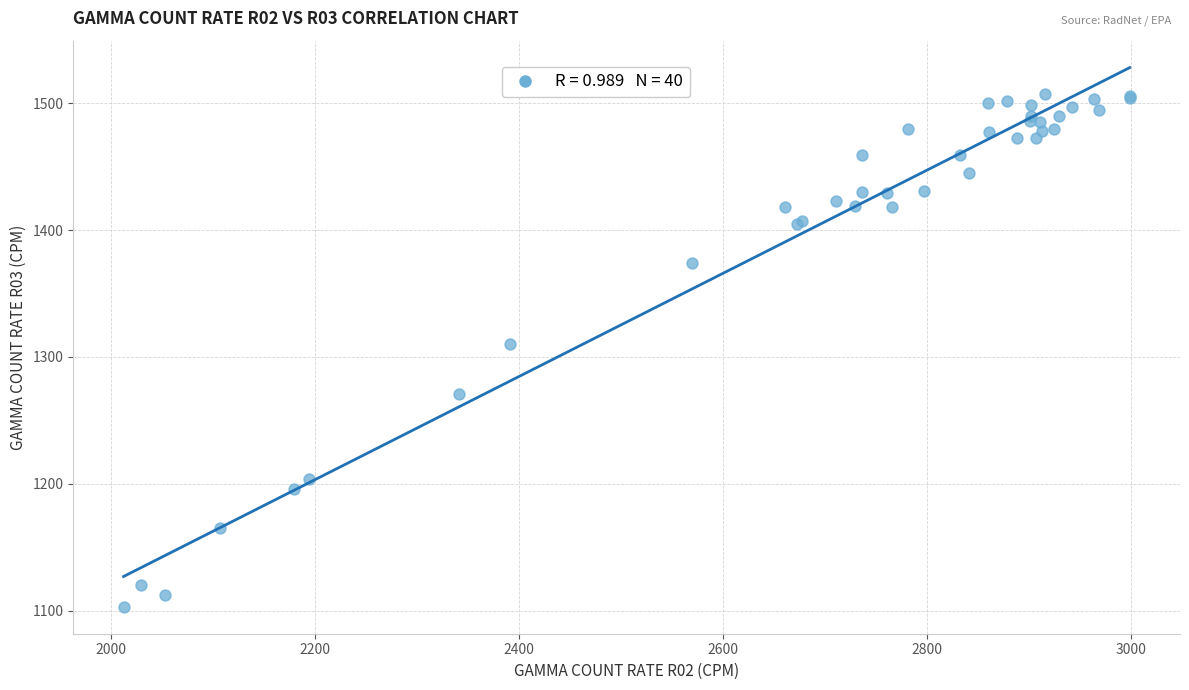

What Y value in the scatter plot is closest to 1305?

1310